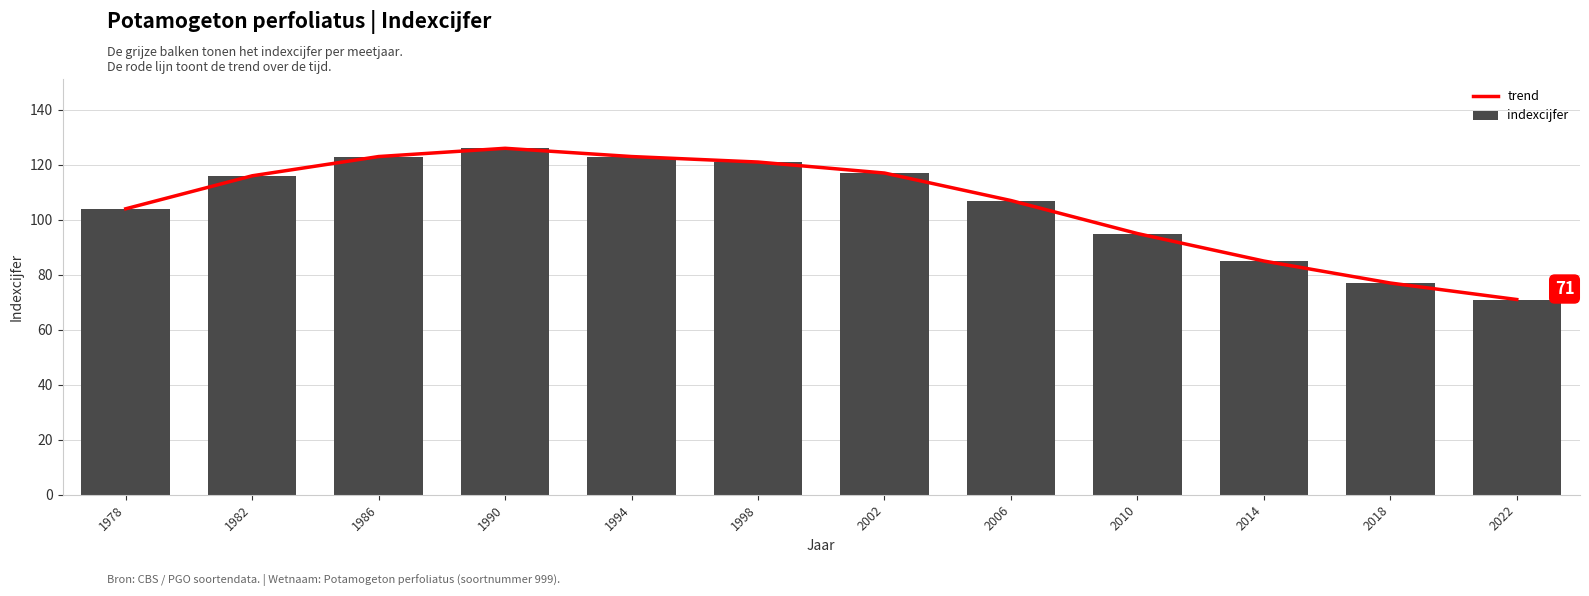

True or false: indexcijfer has a value of 95 at 2010.

True